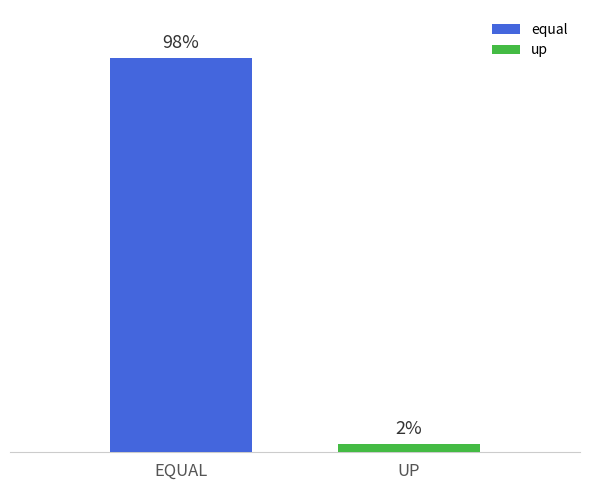

Which series has the largest range (max minus min)?

equal